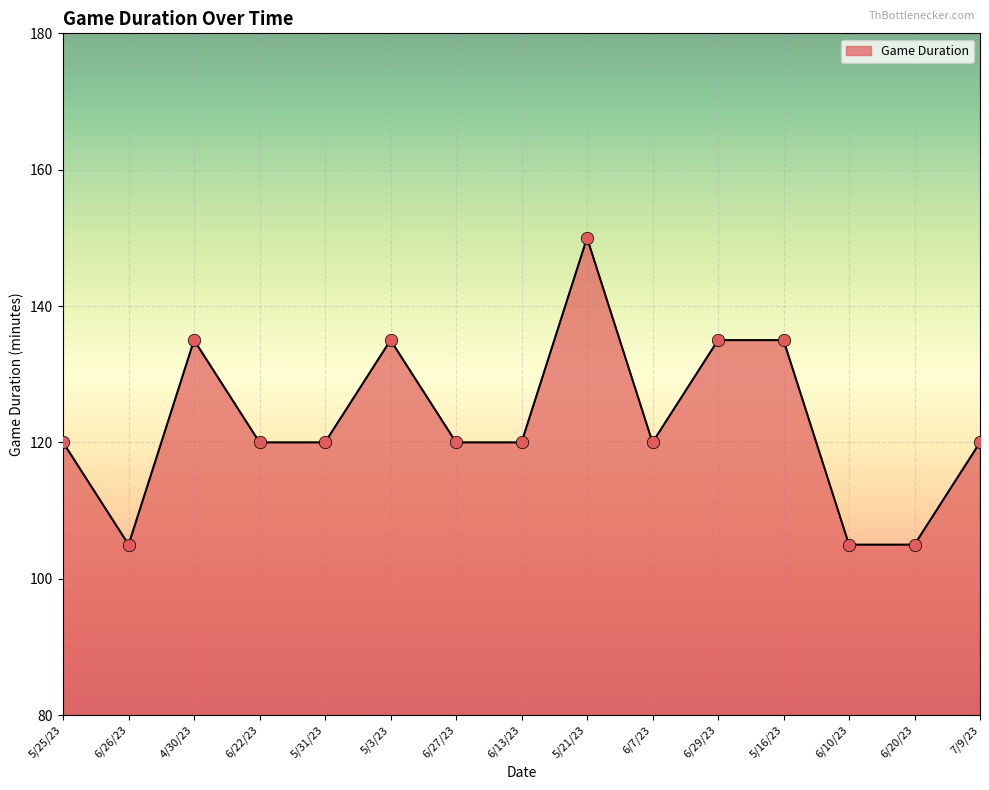

Approximately how many times larger is the value at 6/20/23 compared to 4/30/23?

0.8